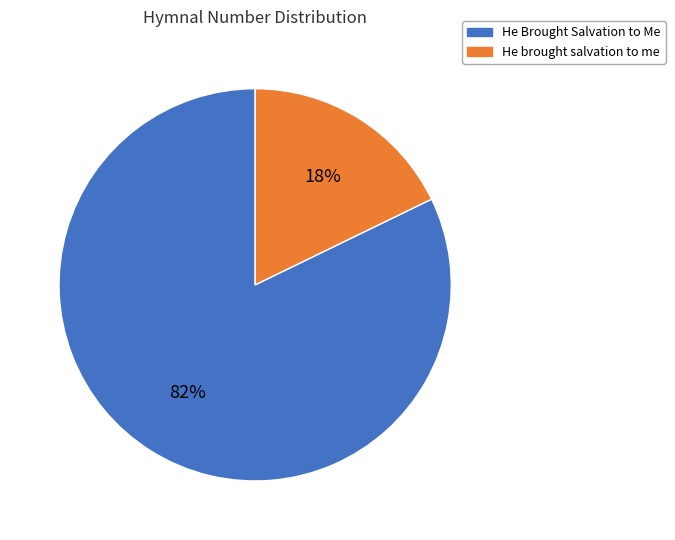

Which slice is the smallest?

He brought salvation to me